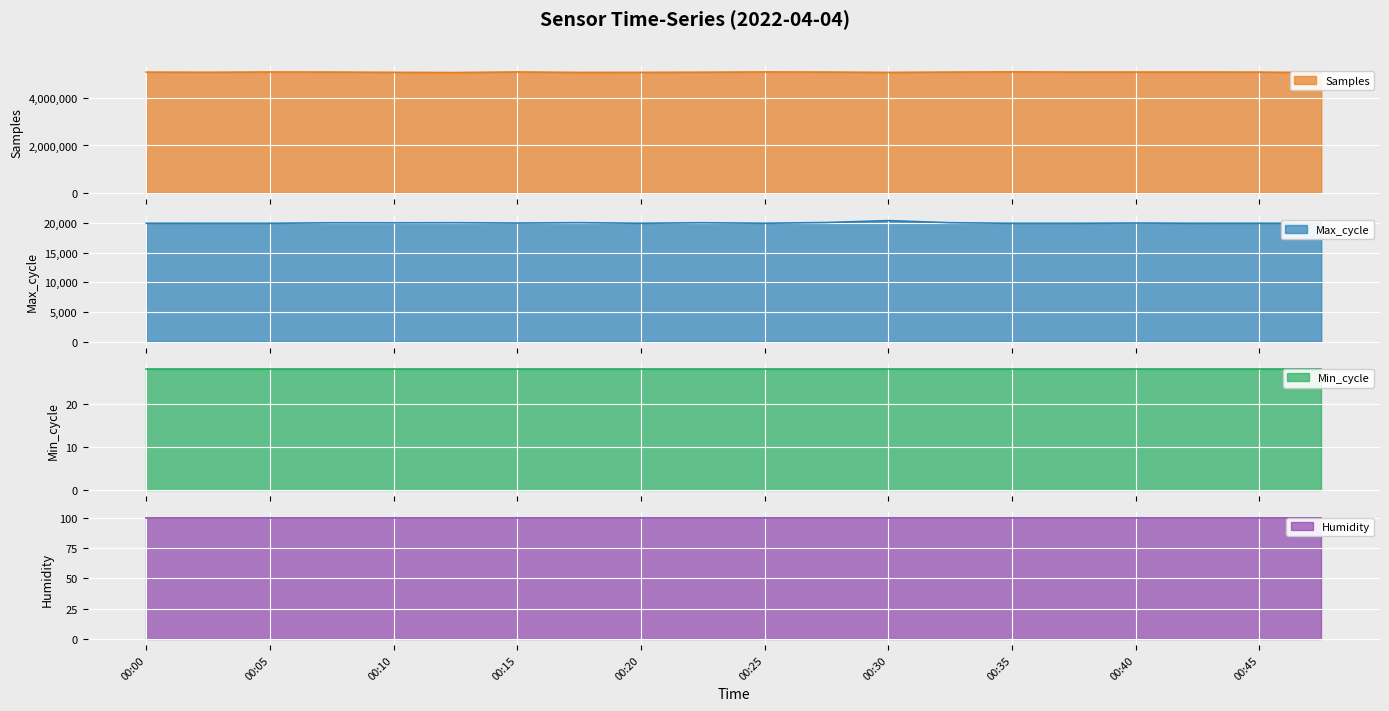

Rank the categories by Max_cycle value from highest to lowest.

00:30, 00:27, 00:18, 00:13, 00:32, 00:22, 00:08, 00:10, 00:15, 00:40, 00:45, 00:25, 00:00, 00:20, 00:03, 00:05, 00:35, 00:37, 00:42, 00:47